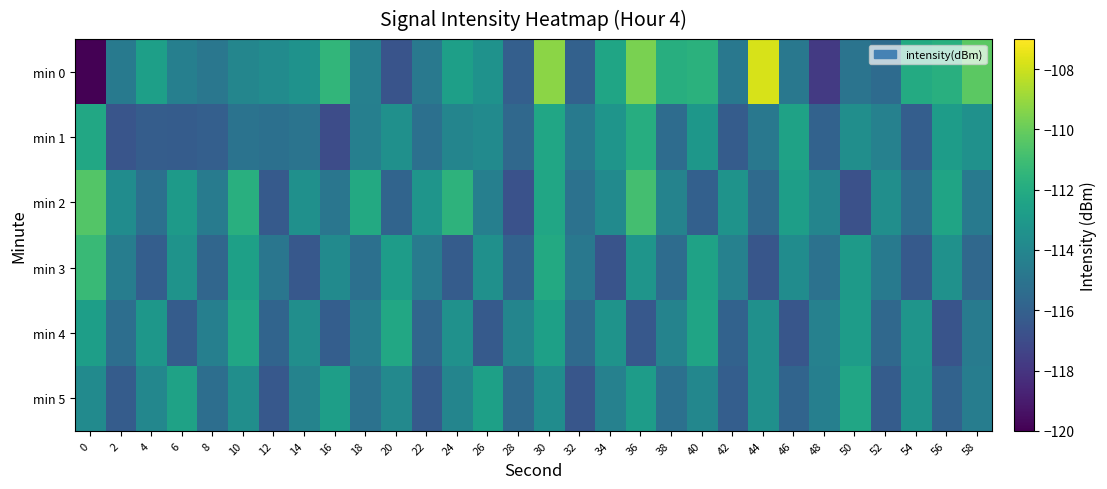

What is the greatest value displayed?

-107.8